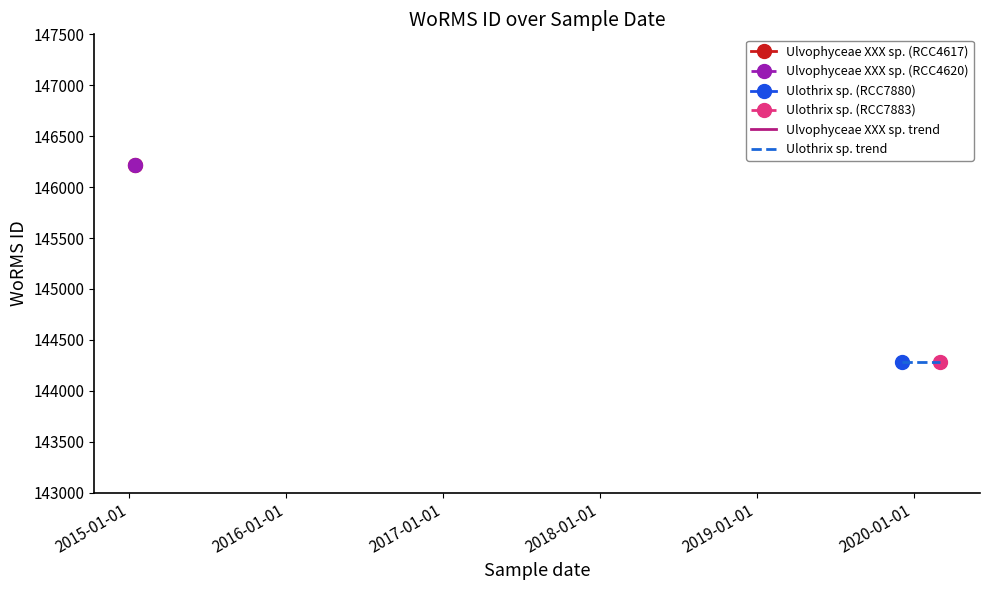

Is this an area chart (filled region under the line)?

No